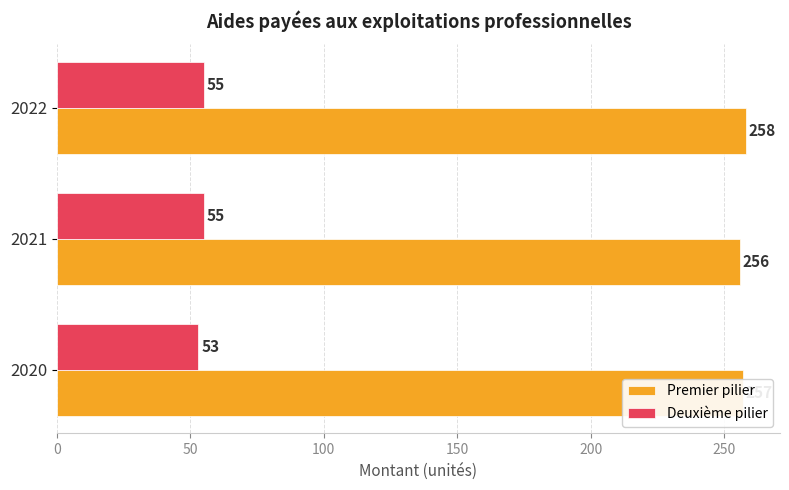

Read the Premier pilier value at 2020.

257